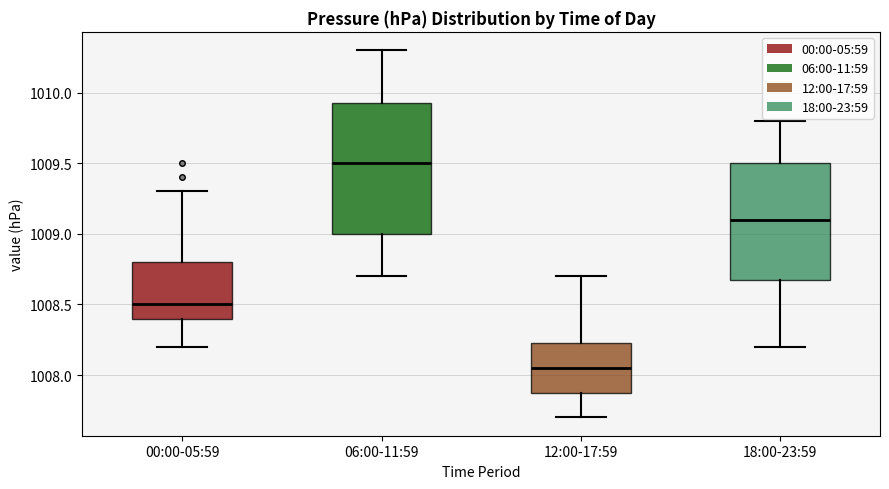

Which box has the highest median line?

06:00-11:59